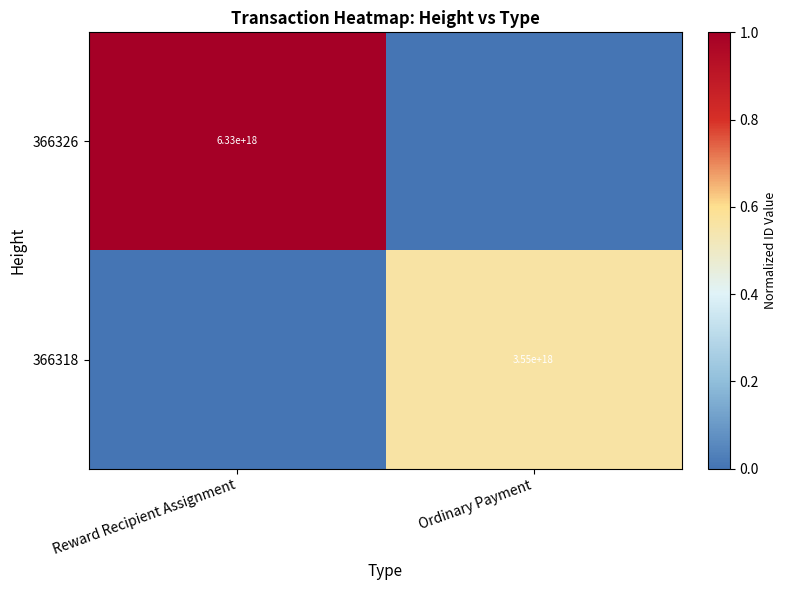

What is the total value across all series at Reward Recipient Assignment?

1.0